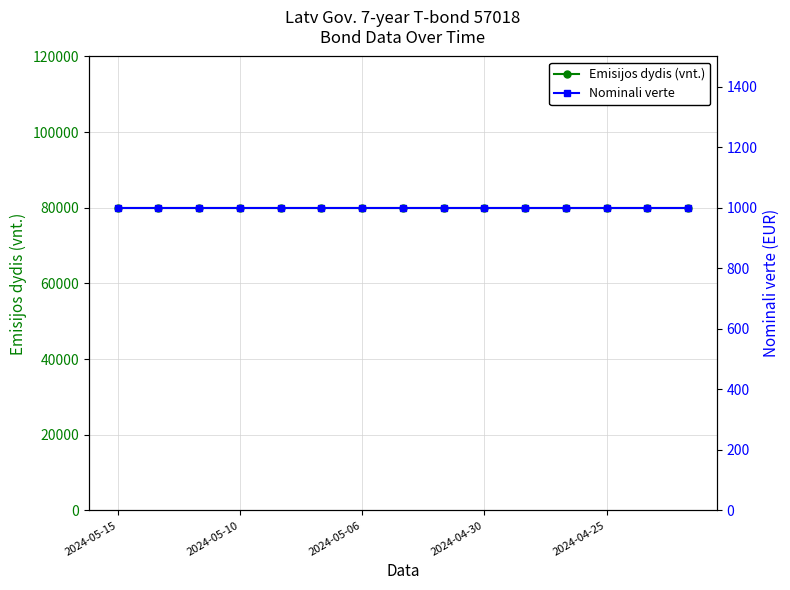

At how many categories does at least one series exceed 13474?

15